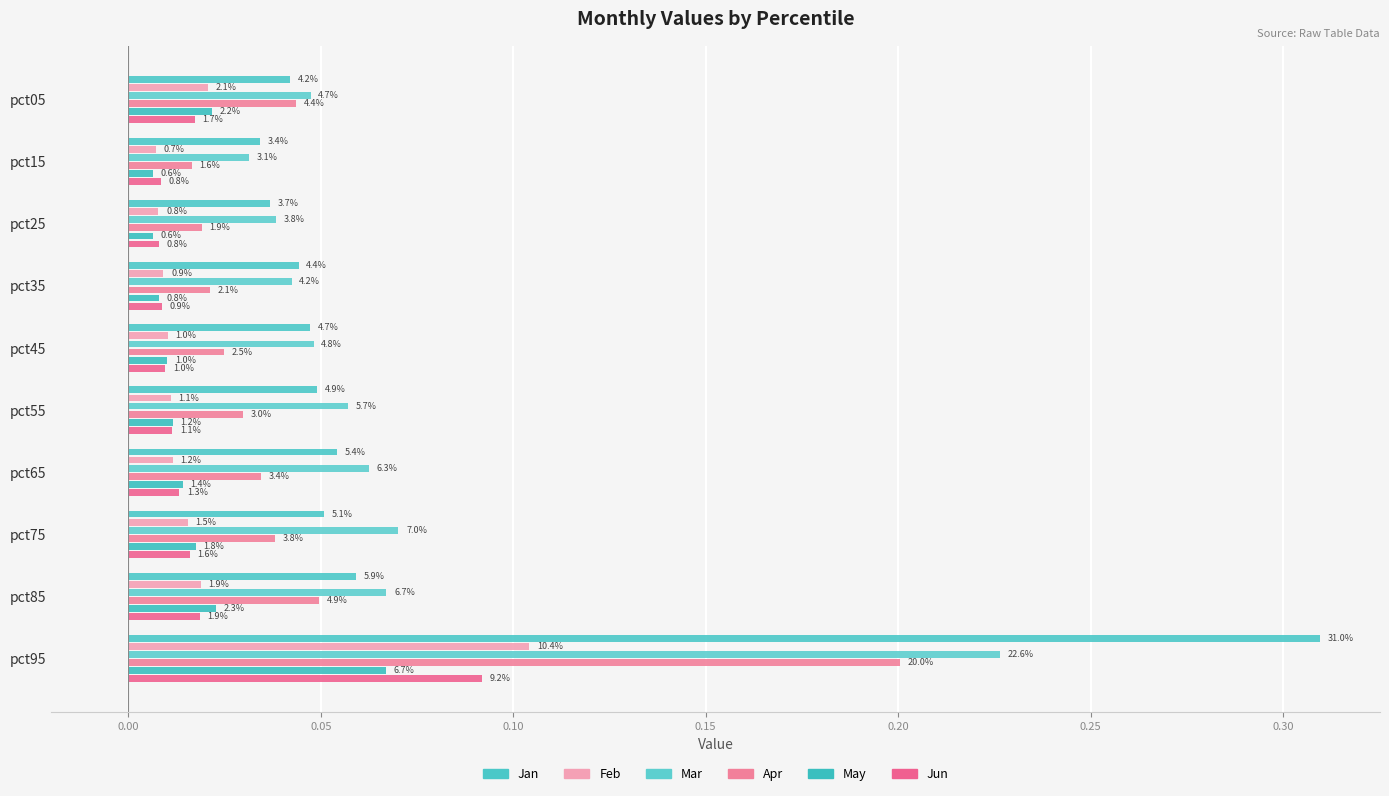

At how many categories does at least one series exceed 0?

10